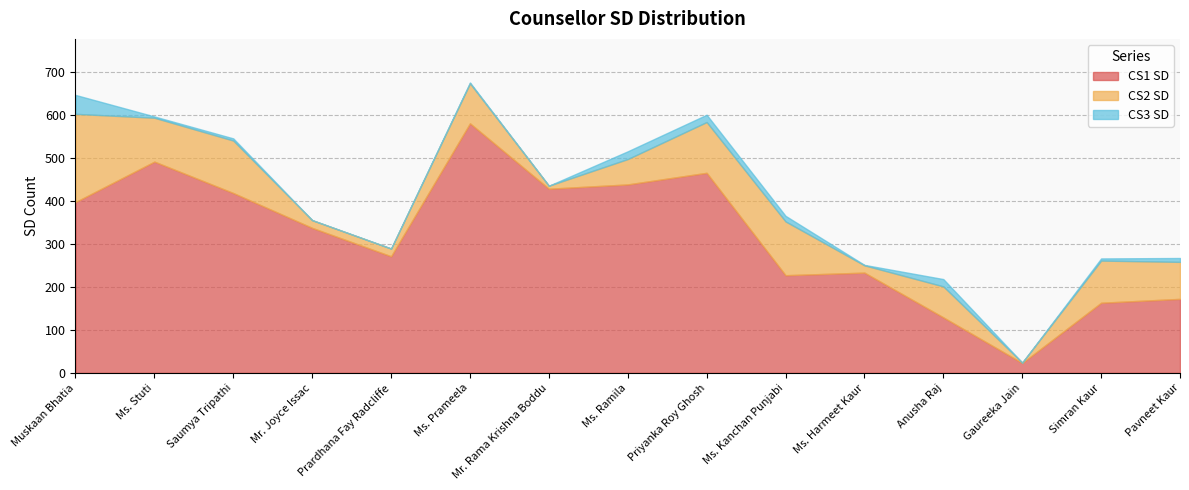

What is the maximum value for CS2 SD?

205